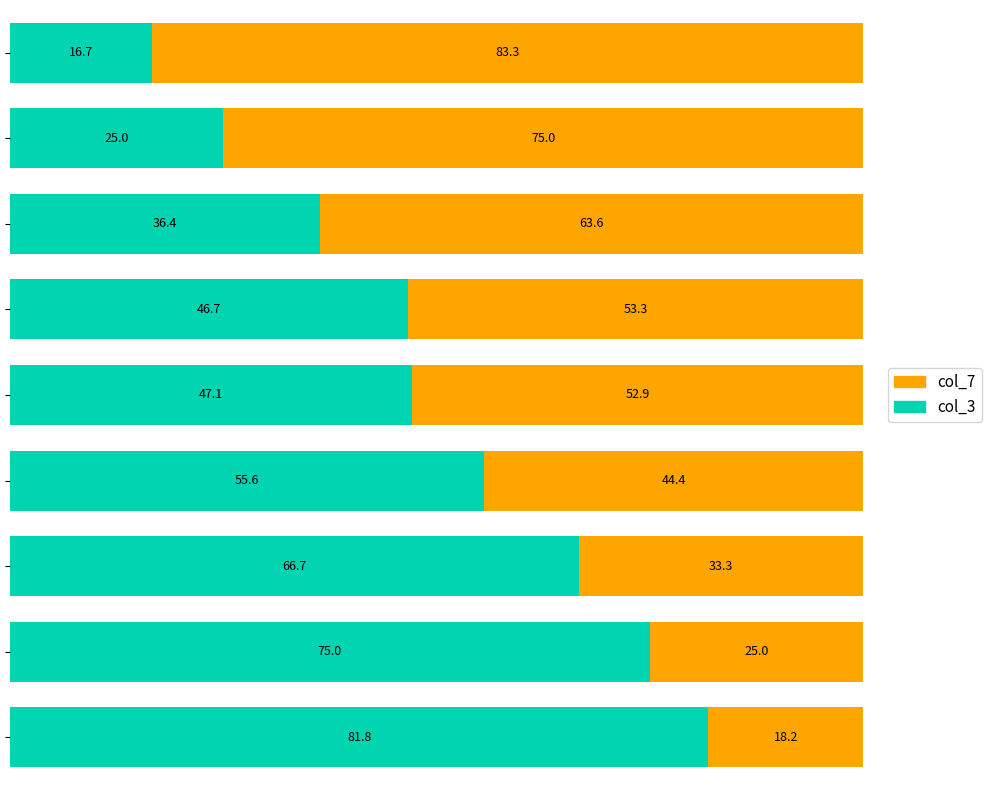

What is the maximum value for col_3?

81.8